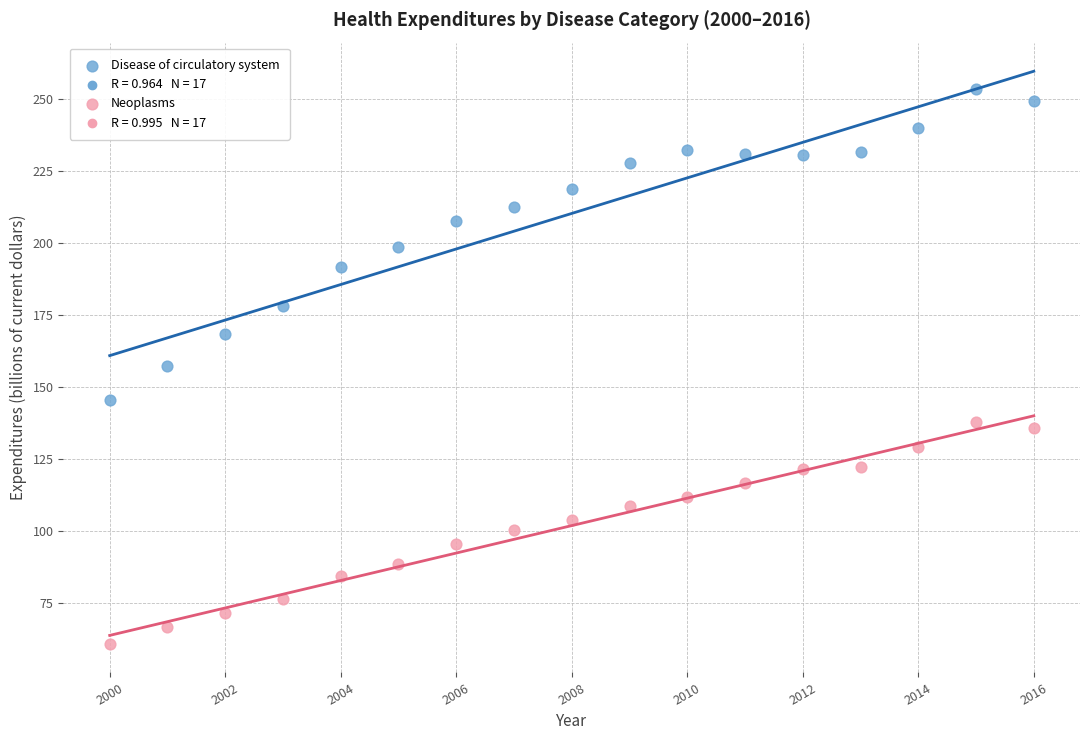

Which series contains the highest Y value?

Disease of circulatory system